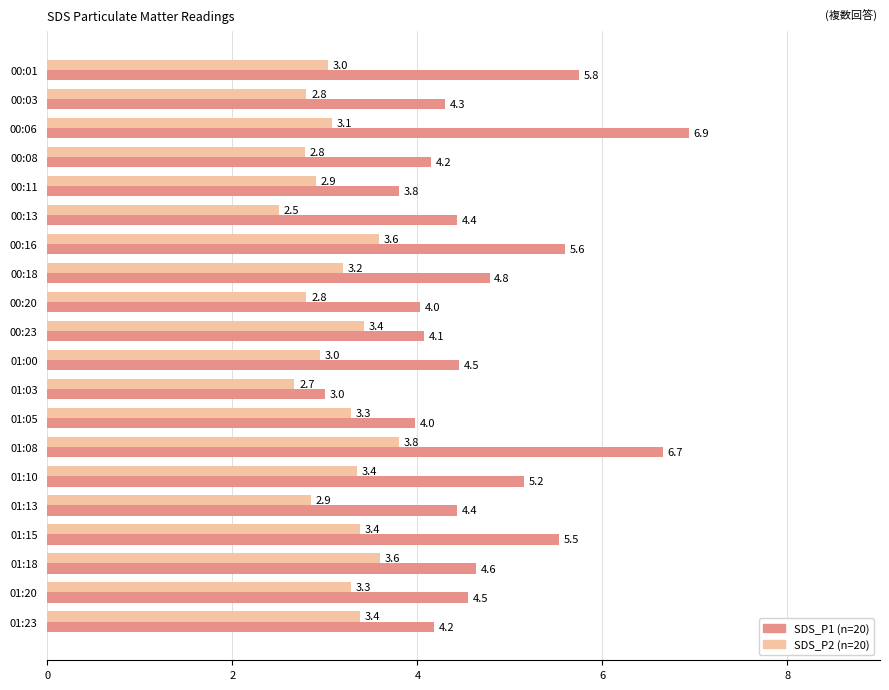

The SDS_P2 (n=20) series shows 4.4 at 00:08. True or false?

False